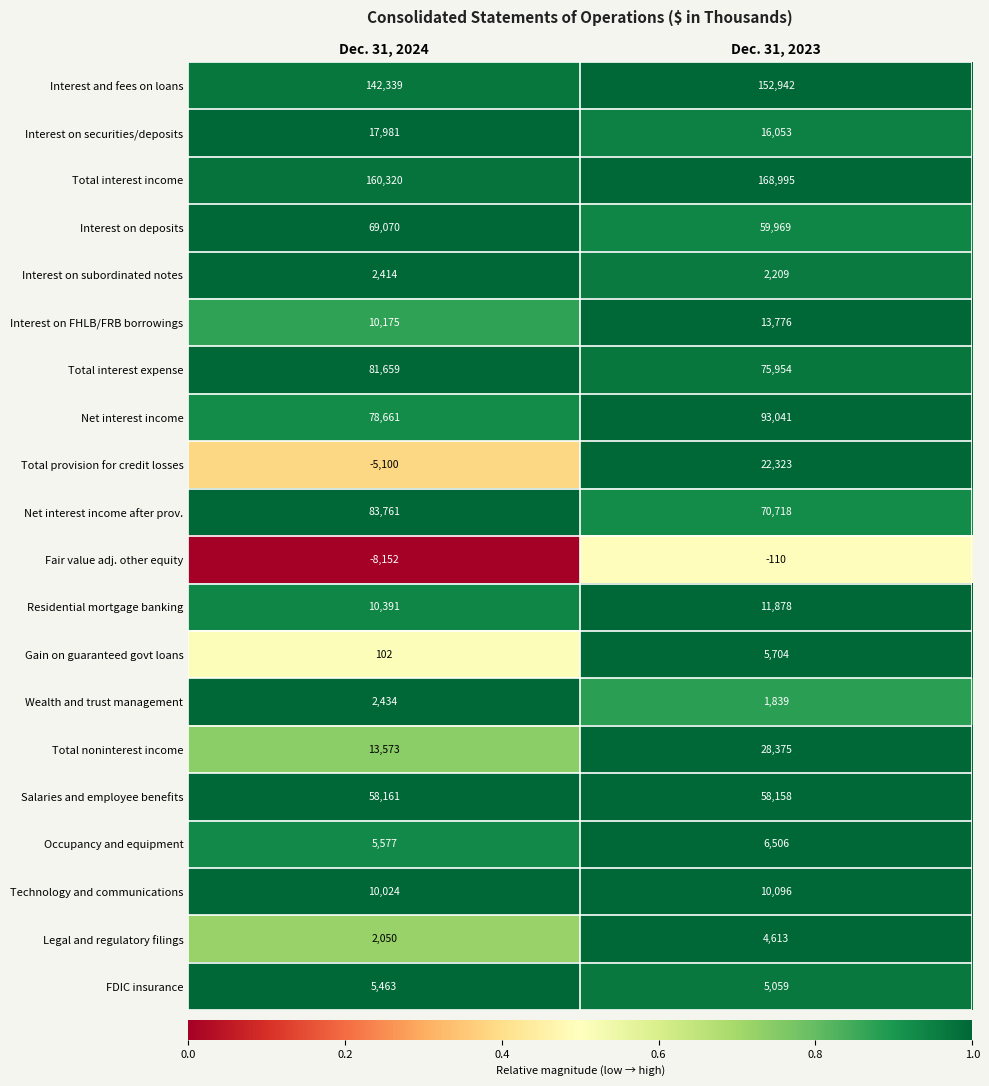

List the series in order of their peak value, highest first.

Total interest income, Interest and fees on loans, Net interest income, Net interest income after prov., Total interest expense, Interest on deposits, Salaries and employee benefits, Total noninterest income, Total provision for credit losses, Interest on securities/deposits, Interest on FHLB/FRB borrowings, Residential mortgage banking, Technology and communications, Occupancy and equipment, Gain on guaranteed govt loans, FDIC insurance, Legal and regulatory filings, Wealth and trust management, Interest on subordinated notes, Fair value adj. other equity